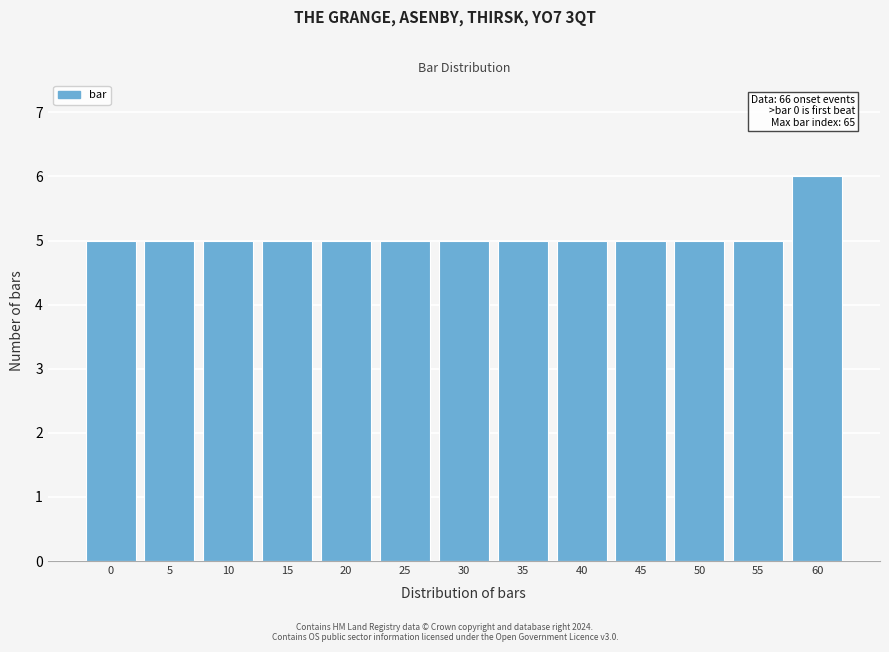

Reading right to left, list all the values displayed in this chart.

60=6	55=5	50=5	45=5	40=5	35=5	30=5	25=5	20=5	15=5	10=5	5=5	0=5